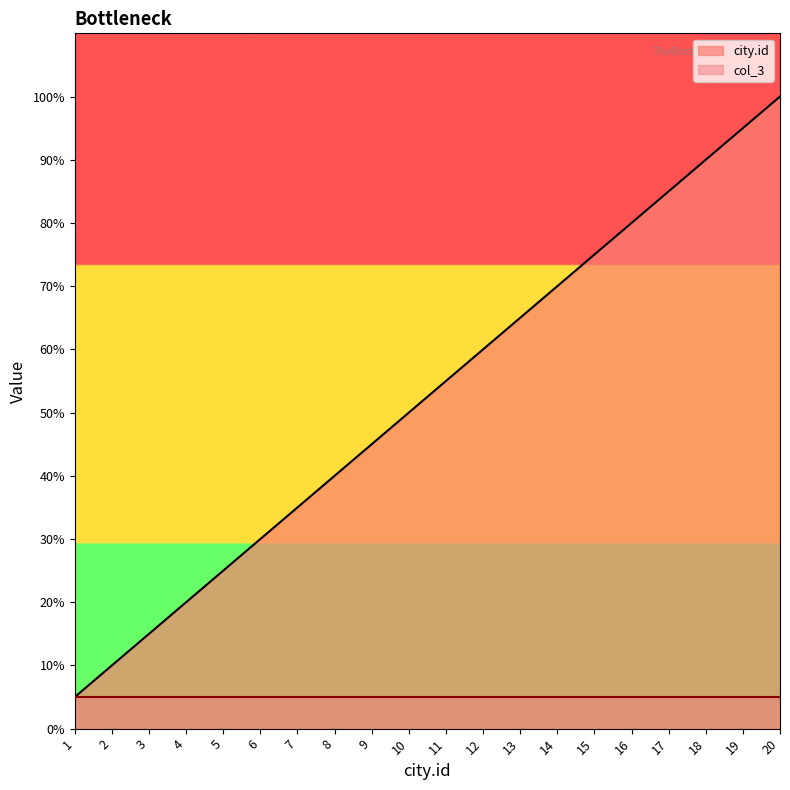

What is the minimum value shown in the chart?

5.0